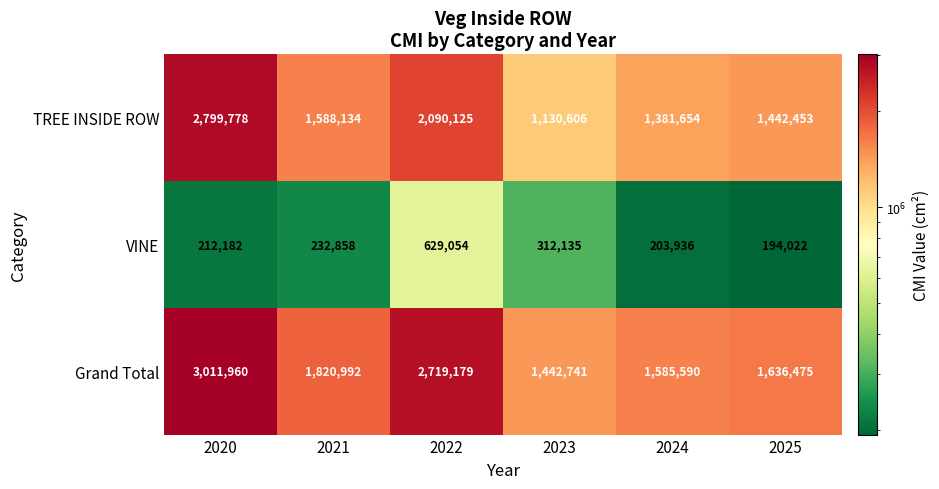

Reading left to right, what are all the values shown in this chart?

TREE INSIDE ROW: 2020=2799778	2021=1588134	2022=2090125	2023=1130606	2024=1381654	2025=1442453
VINE: 2020=212182	2021=232858	2022=629054	2023=312135	2024=203936	2025=194022
Grand Total: 2020=3011960	2021=1820992	2022=2719179	2023=1442741	2024=1585590	2025=1636475